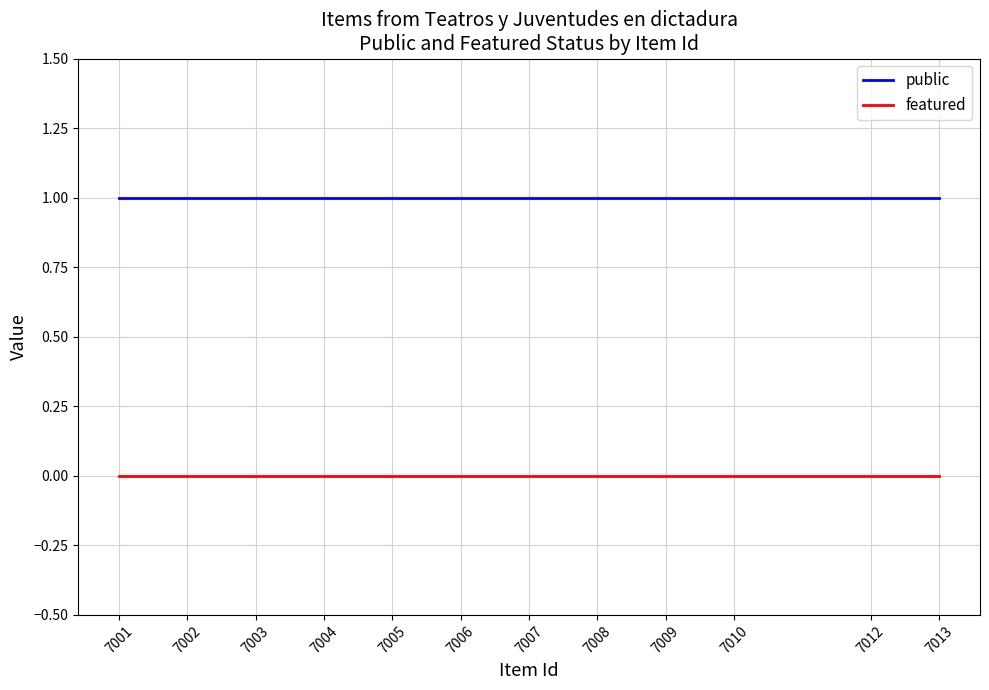

Reading left to right, what are all the values shown in this chart?

public: 7013=1	7012=1	7010=1	7009=1	7008=1	7007=1	7006=1	7005=1	7004=1	7003=1	7002=1	7001=1
featured: 7013=0	7012=0	7010=0	7009=0	7008=0	7007=0	7006=0	7005=0	7004=0	7003=0	7002=0	7001=0